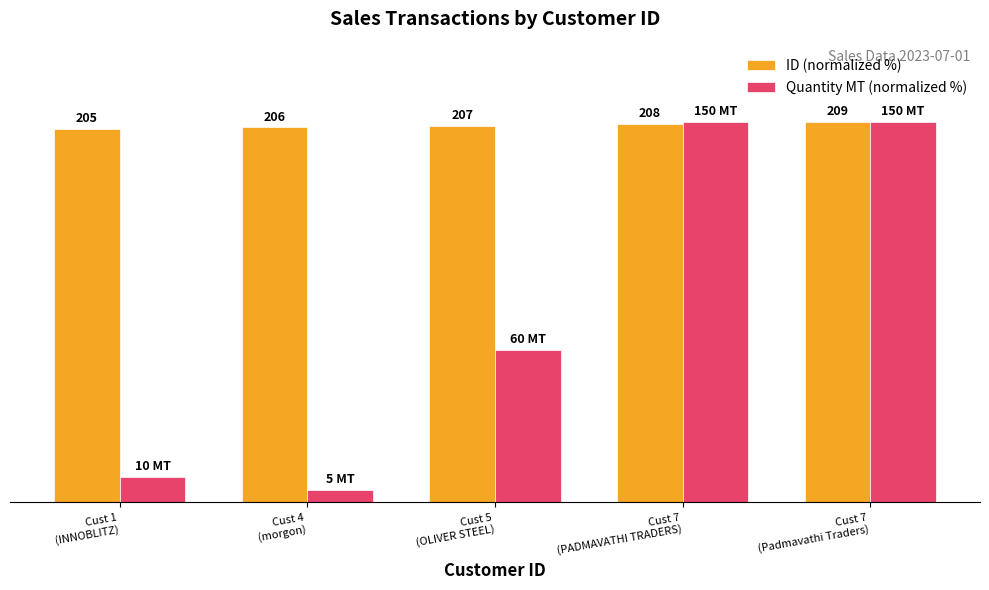

Does the chart contain stacked bars?

No